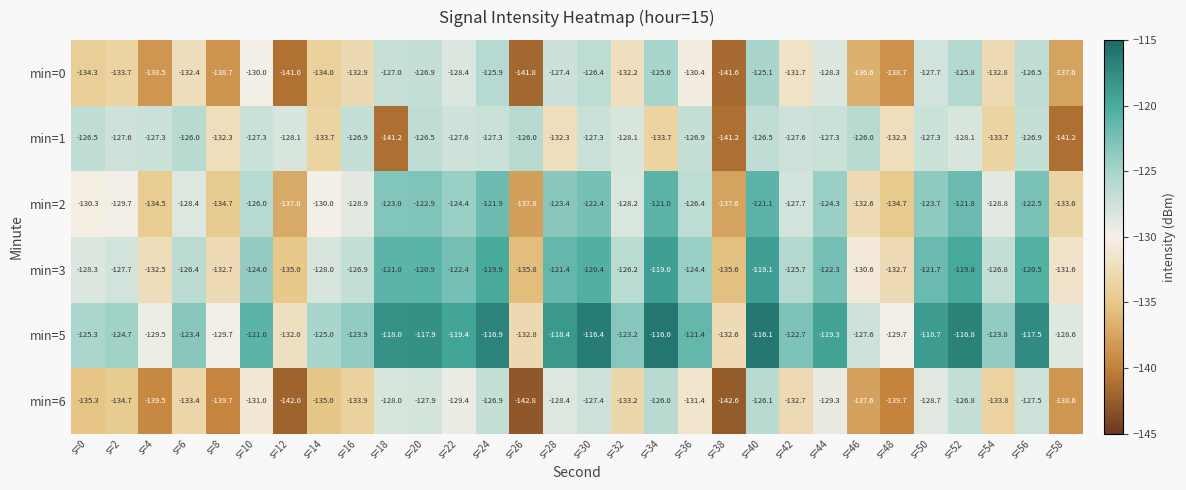

How many series are shown in this chart?

6